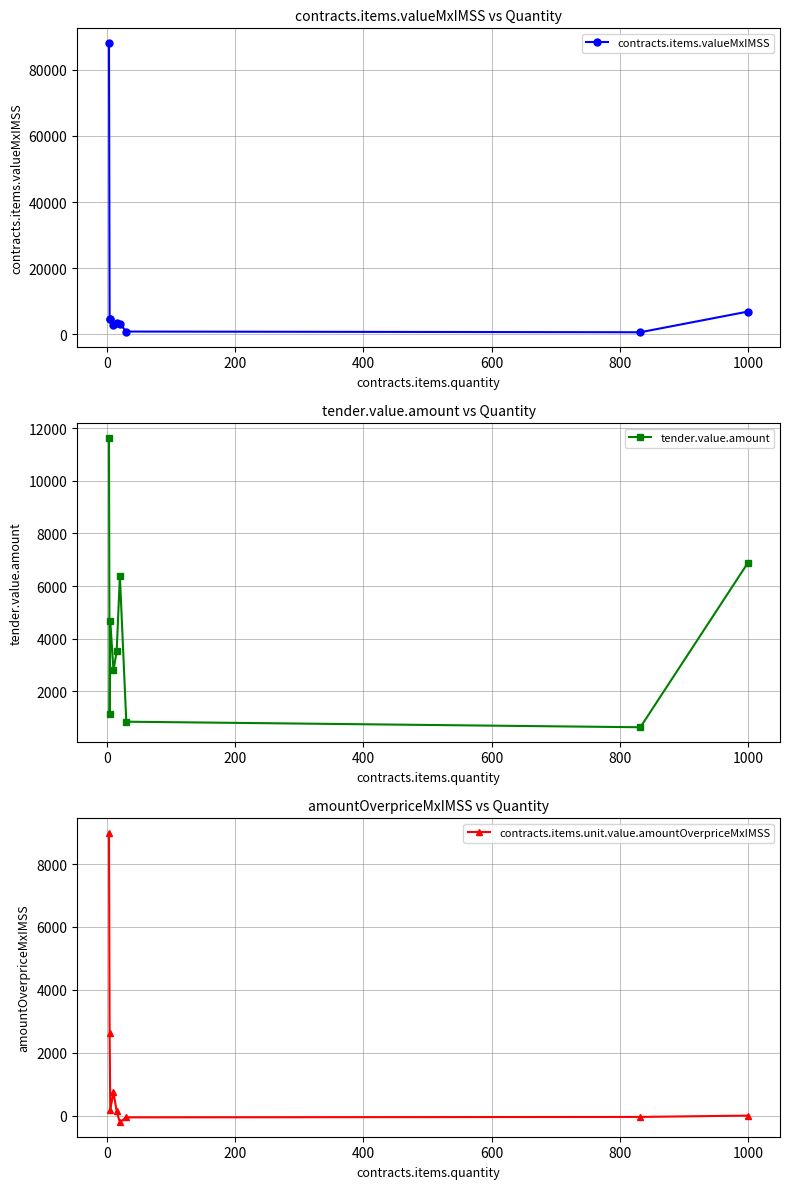

What is the smallest value displayed?

-211.8